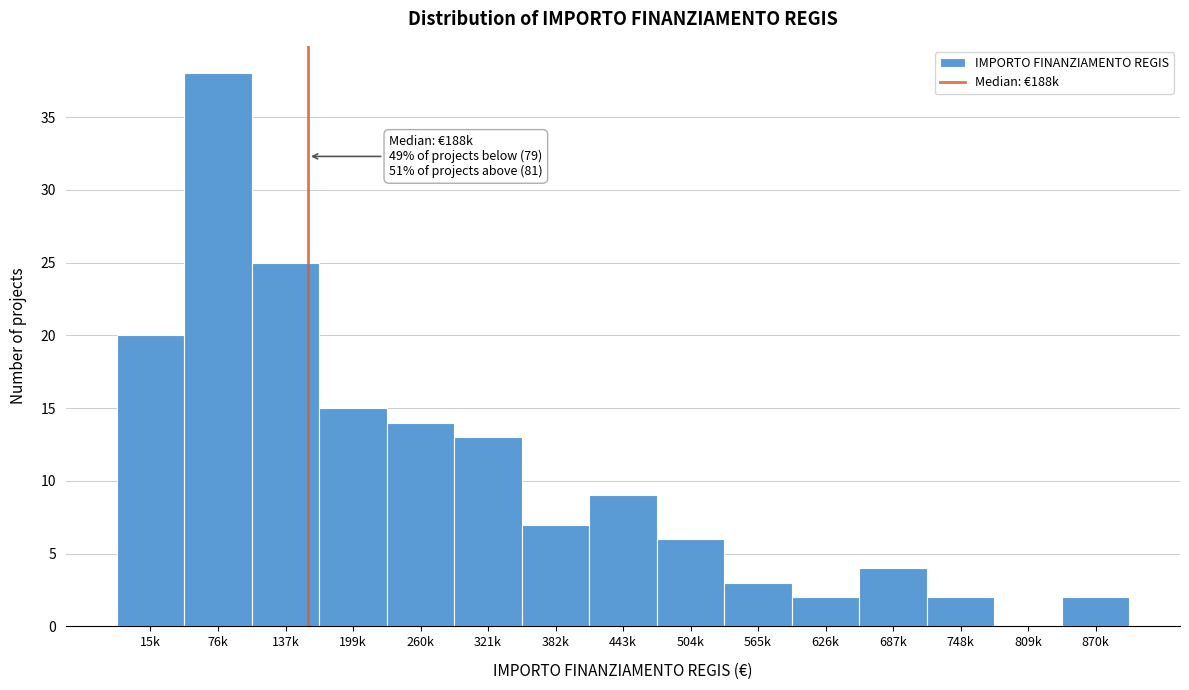

Reading left to right, what are all the values shown in this chart?

15k=20	76k=38	137k=25	199k=15	260k=14	321k=13	382k=7	443k=9	504k=6	565k=3	626k=2	687k=4	748k=2	809k=0	870k=2